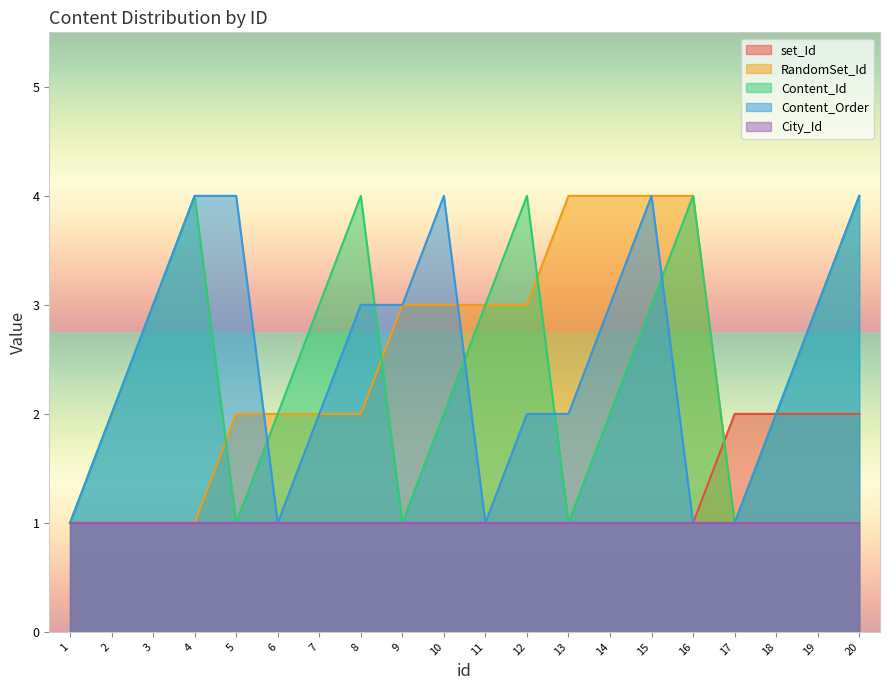

What is the highest value of the Content_Order series?

4